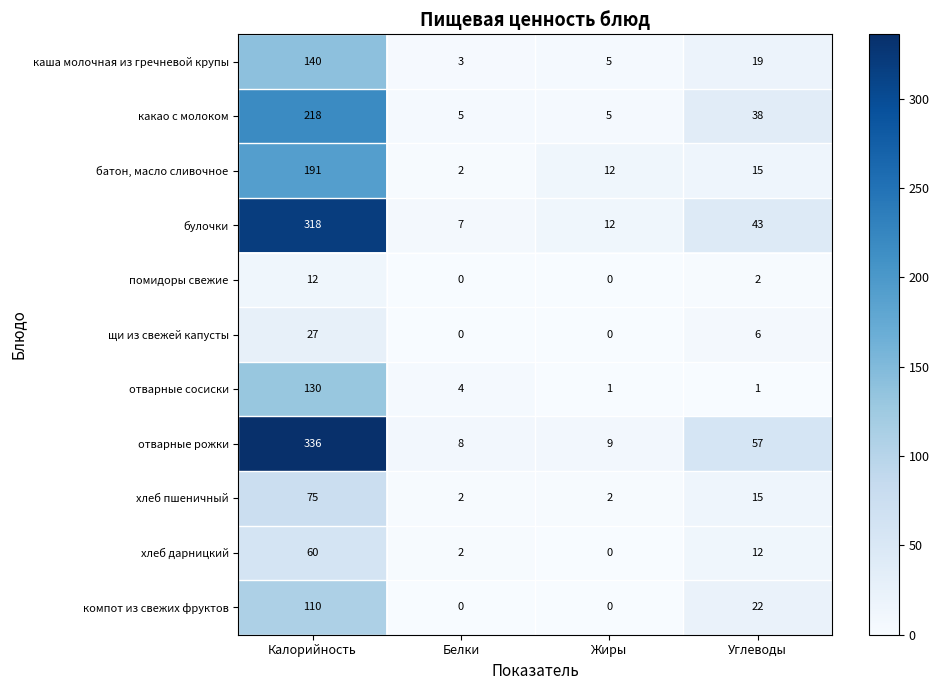

What is the total value across all series at Белки?

33